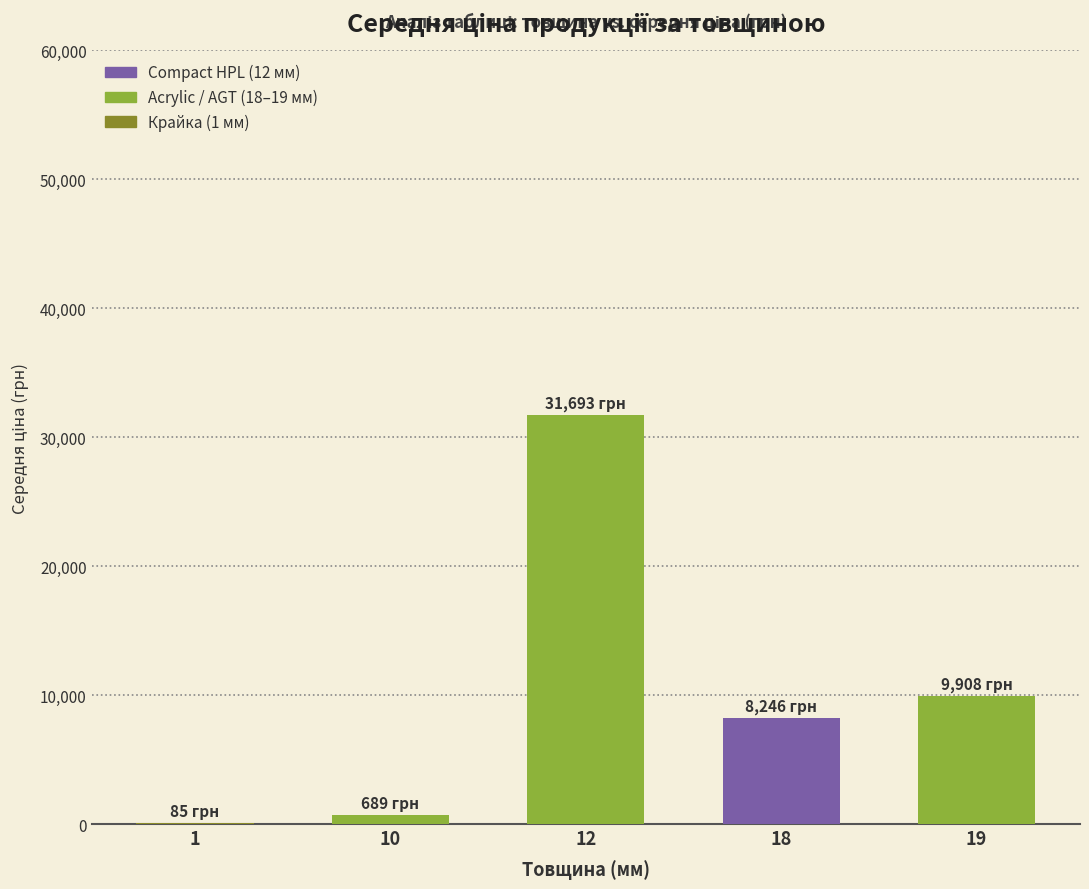

The value at 19 is 6095.0. True or false?

False